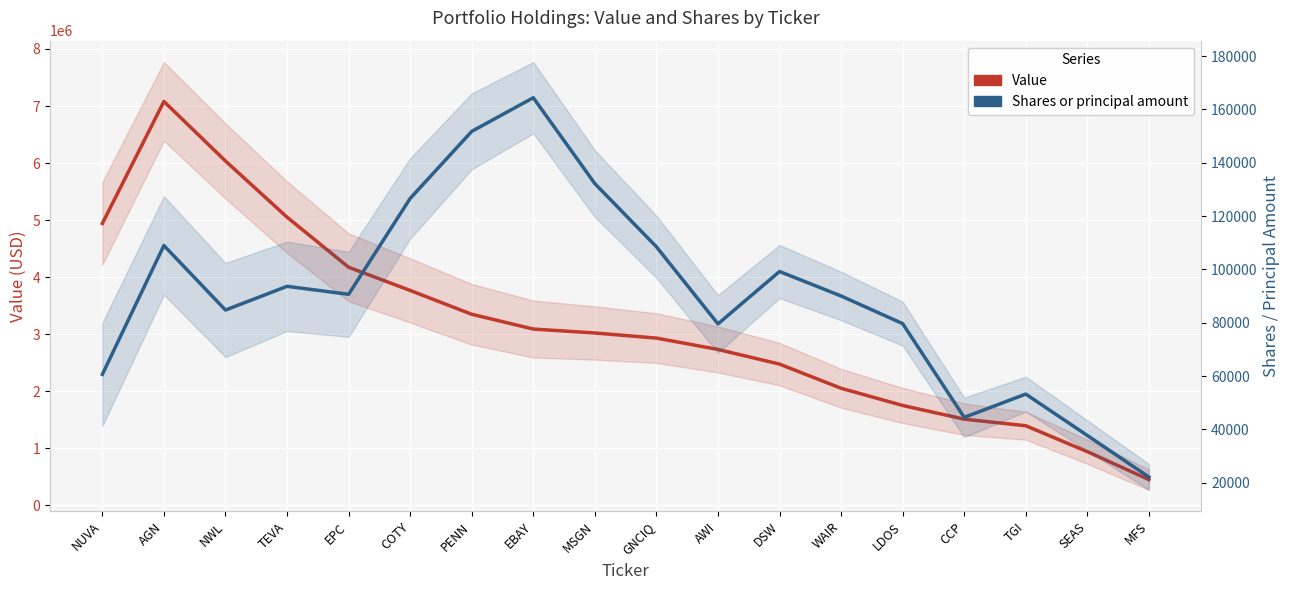

Which series changed the most between NUVA and MFS?

Value